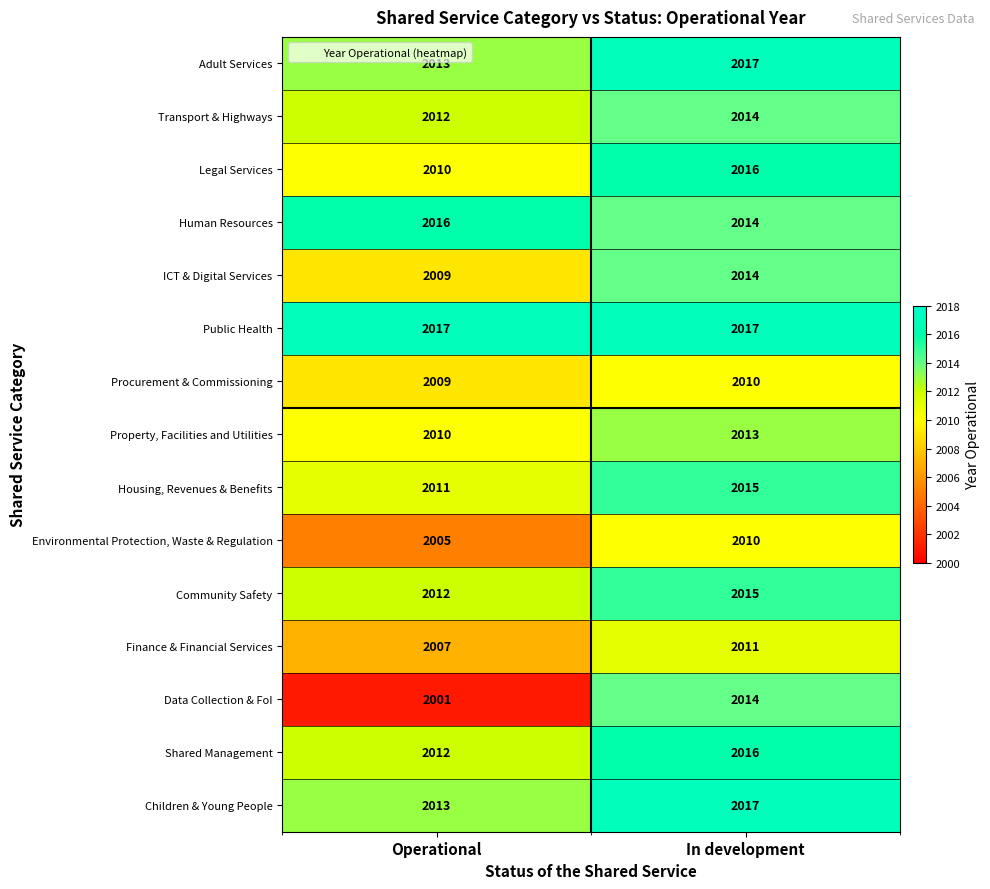

At which label does Shared Management reach its minimum?

Operational